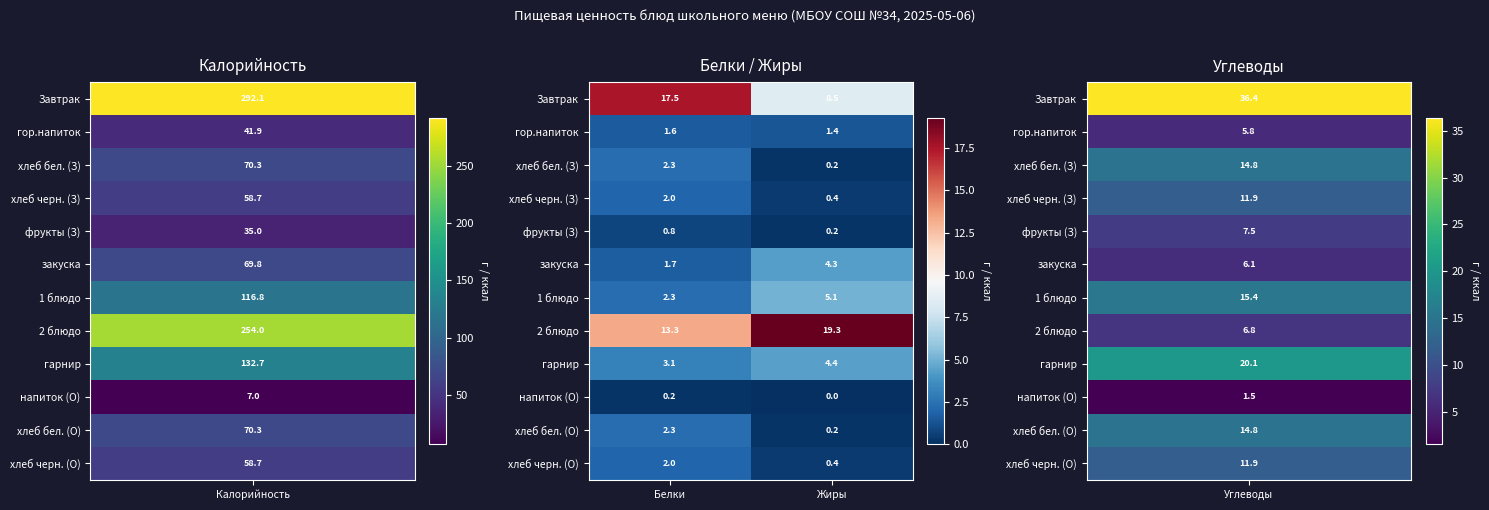

At which category does the chart reach its minimum across all series?

Жиры